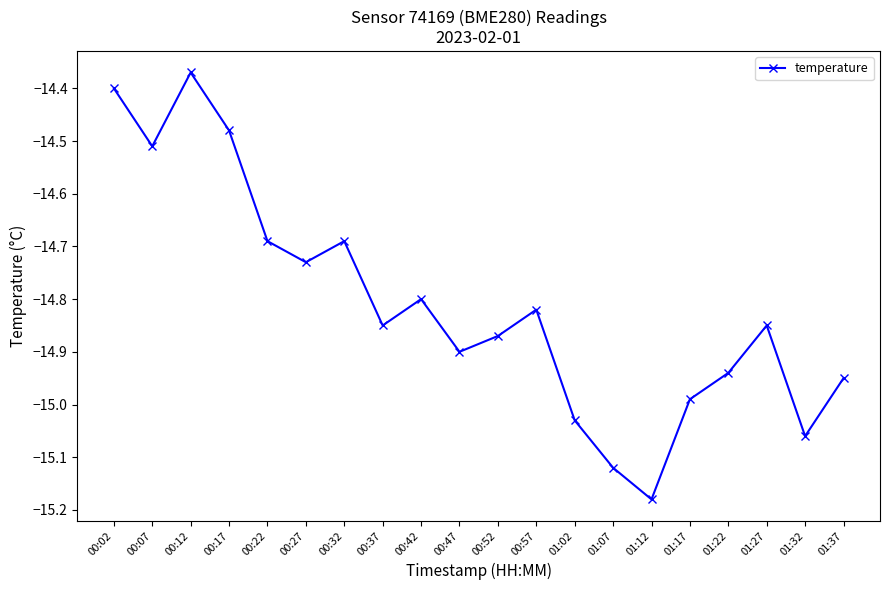

What position from the left is 01:12?

15